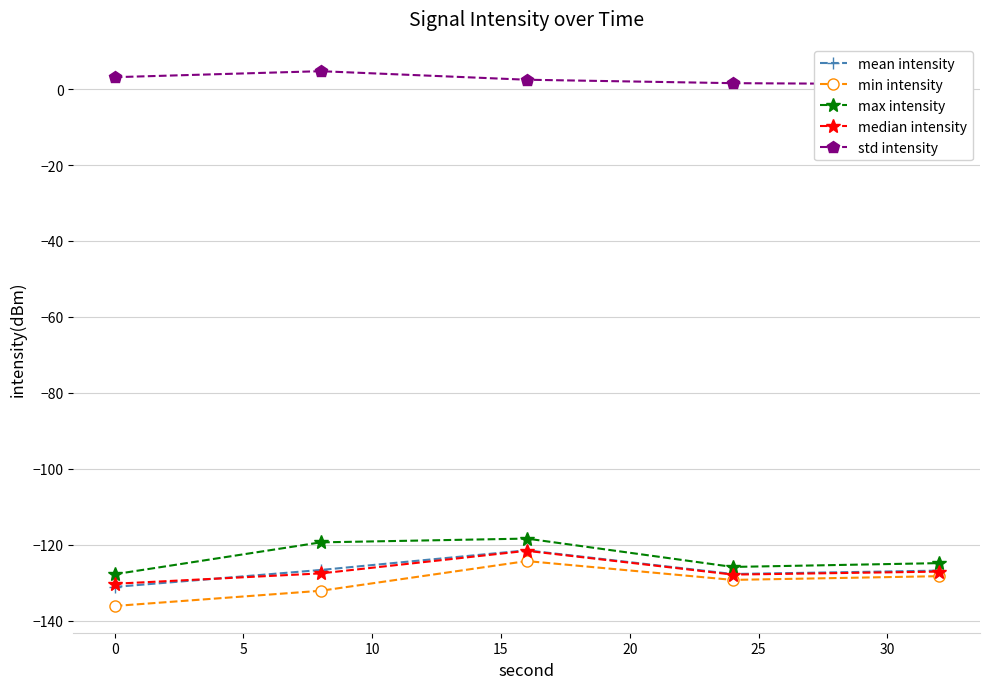

What is the minimum value for mean intensity?

-131.1